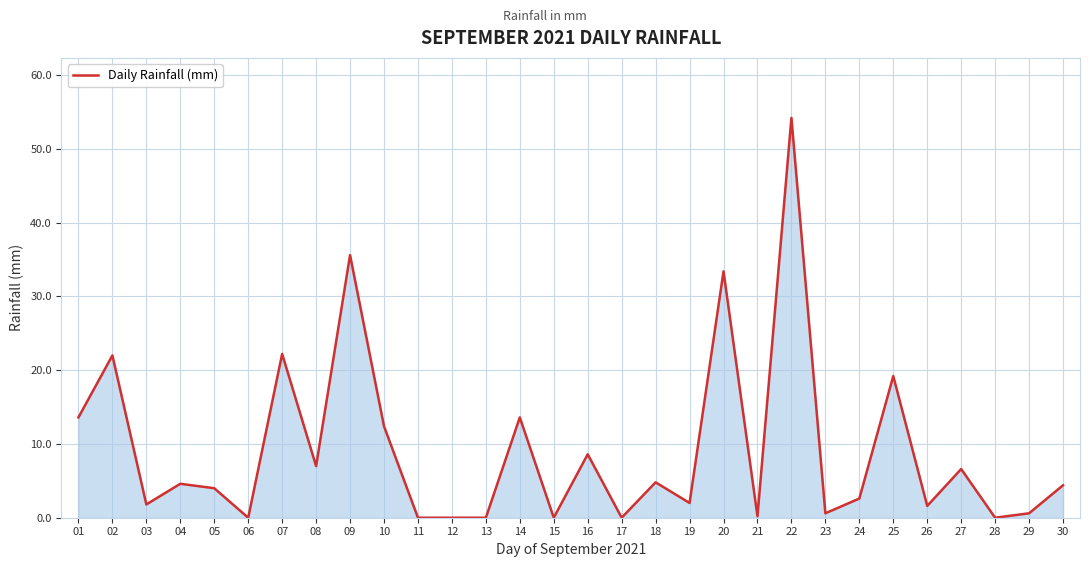

How many lines are shown in the chart?

1